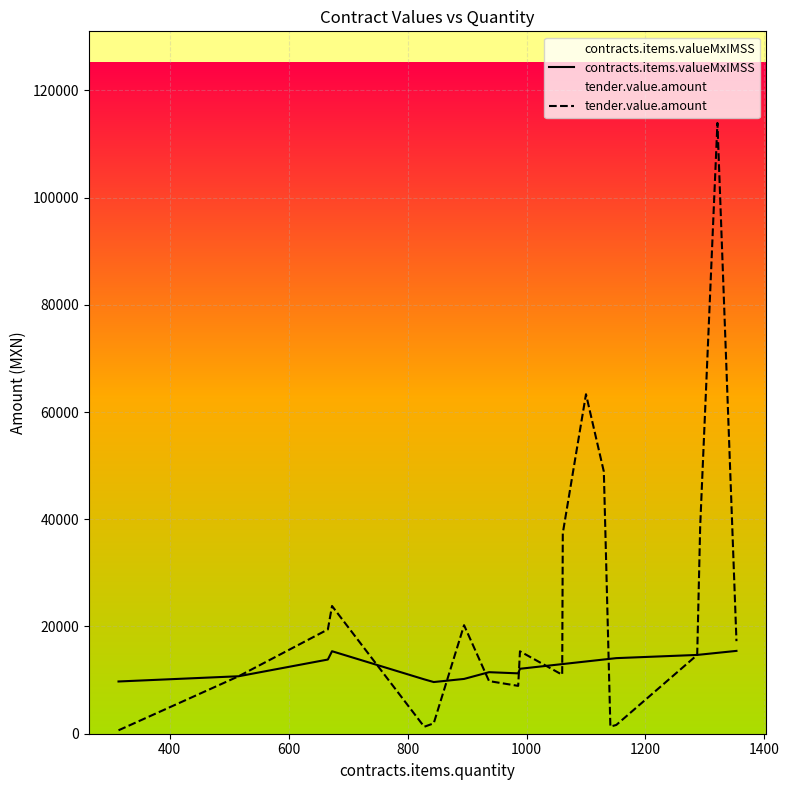

How many interior local peaks does the contracts.items.valueMxIMSS series have?

2